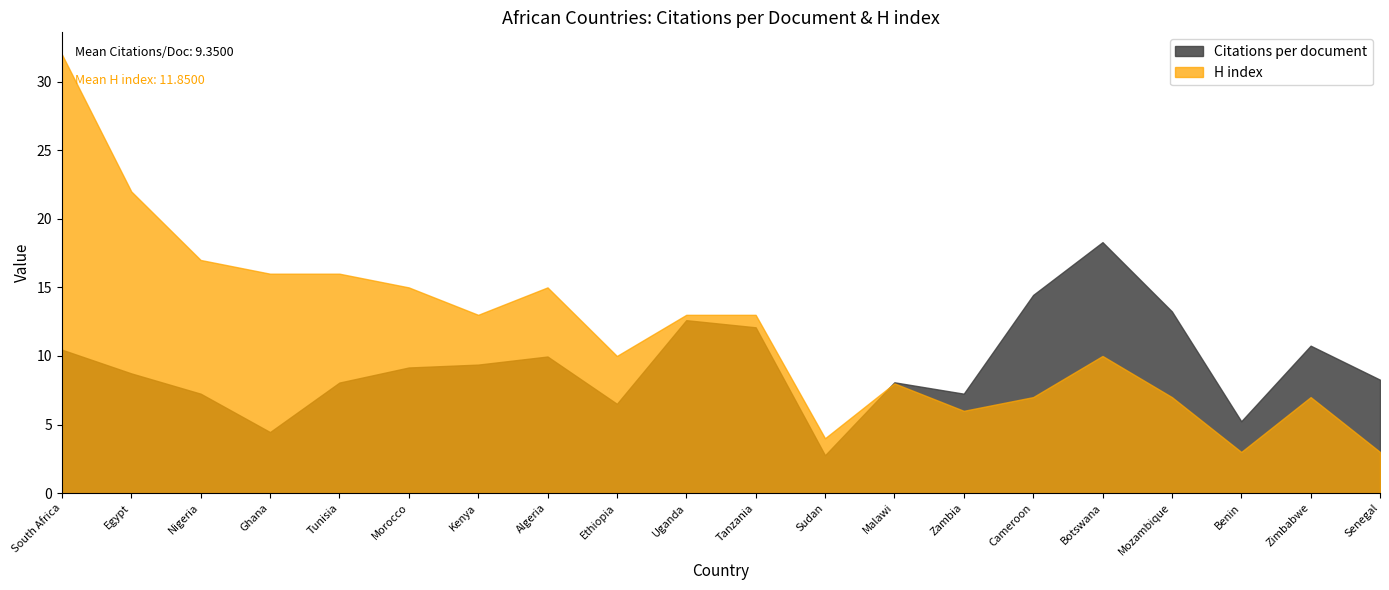

Between which two adjacent categories do H index and Citations per document first intersect?

Sudan and Malawi